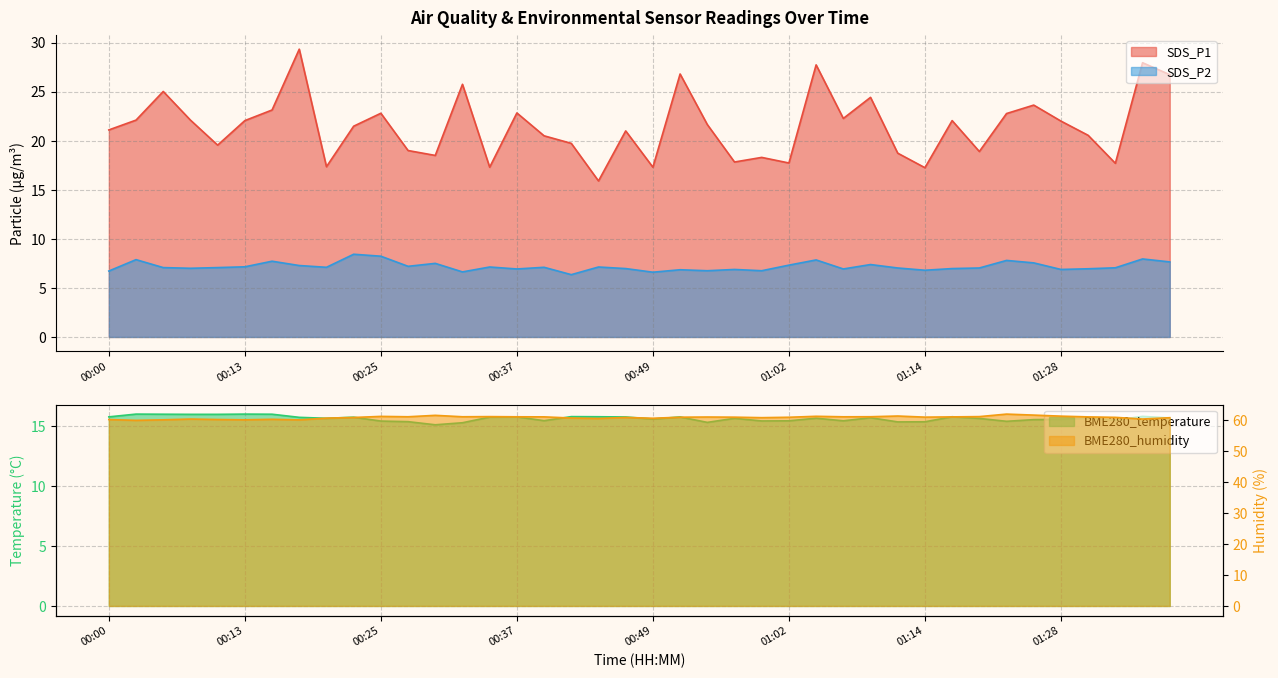

Reading left to right, extract all data points from this chart.

BME280_temperature: 15.8	16.0	16.0	16.0	16.0	16.0	16.0	15.7	15.6	15.7	15.4	15.4	15.1	15.3	15.7	15.8	15.4	15.8	15.8	15.8	15.6	15.8	15.3	15.6	15.4	15.4	15.7	15.4	15.7	15.3	15.3	15.8	15.6	15.4	15.5	15.6	15.7	15.5	15.8	15.7
BME280_humidity: 60.2	60.0	60.2	60.4	60.3	60.2	60.3	60.1	60.7	60.9	61.3	61.1	61.6	61.1	61.2	61.1	61.1	60.7	60.6	60.9	60.7	61.0	61.1	61.0	60.9	61.0	61.3	61.1	61.2	61.4	61.0	61.1	61.2	62.0	61.7	61.4	61.1	61.0	60.4	60.9
SDS_P1: 21.1	22.1	25.0	22.1	19.6	22.1	23.1	29.3	17.4	21.5	22.8	19.0	18.5	25.8	17.3	22.8	20.5	19.7	15.9	21.0	17.3	26.8	21.6	17.8	18.3	17.7	27.7	22.3	24.4	18.7	17.2	22.1	18.9	22.8	23.6	22.0	20.6	17.7	27.9	26.7
SDS_P2: 6.7	7.9	7.1	7.0	7.1	7.2	7.7	7.3	7.1	8.4	8.2	7.2	7.5	6.6	7.1	6.9	7.1	6.3	7.1	7.0	6.6	6.8	6.8	6.9	6.8	7.3	7.8	6.9	7.4	7.0	6.8	7.0	7.0	7.8	7.5	6.9	7.0	7.0	8.0	7.7